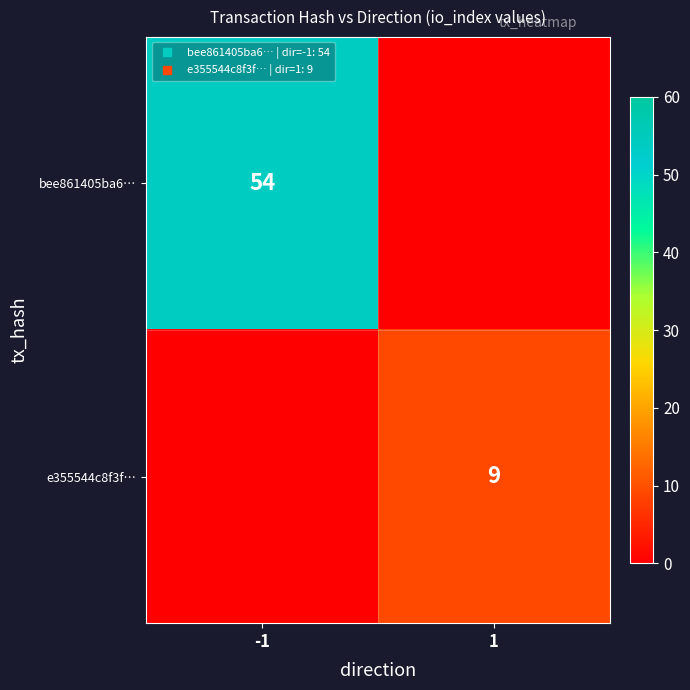

The value of bee861405ba6… at -1 is 78. True or false?

False